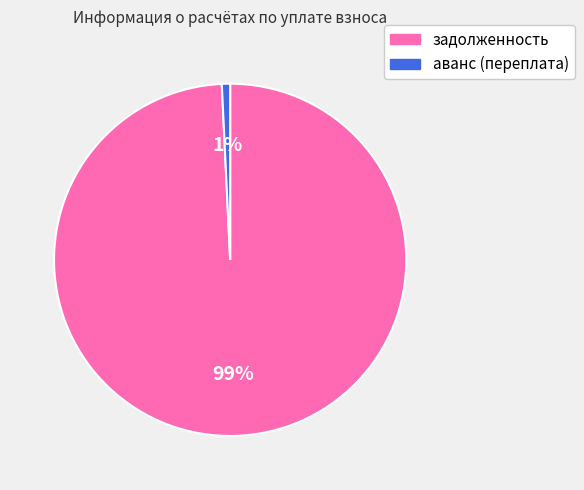

Which slice is the smallest?

аванс (переплата)